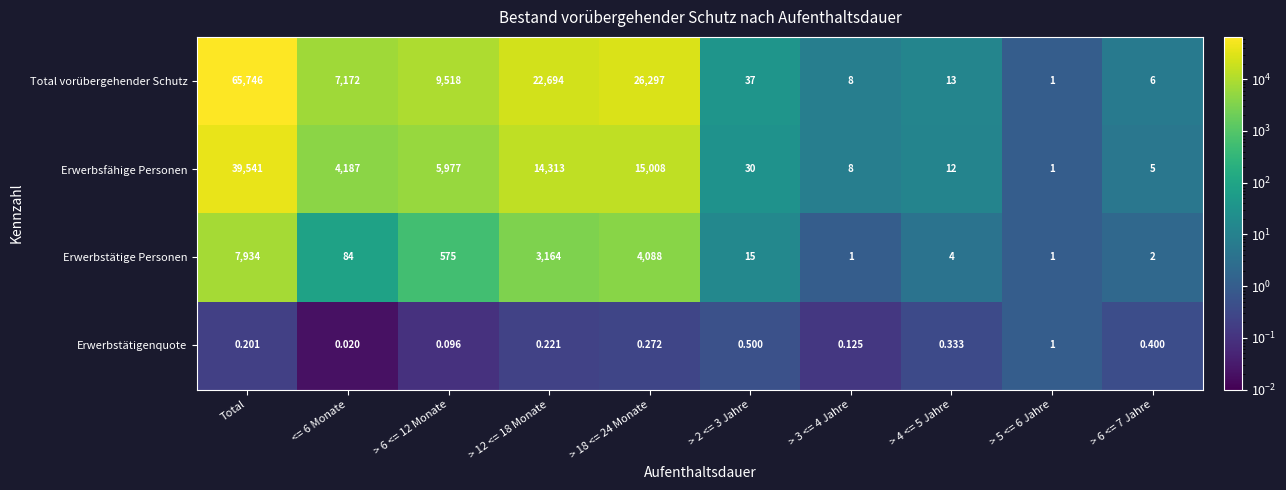

Which series has the largest range (max minus min)?

Total vorübergehender Schutz